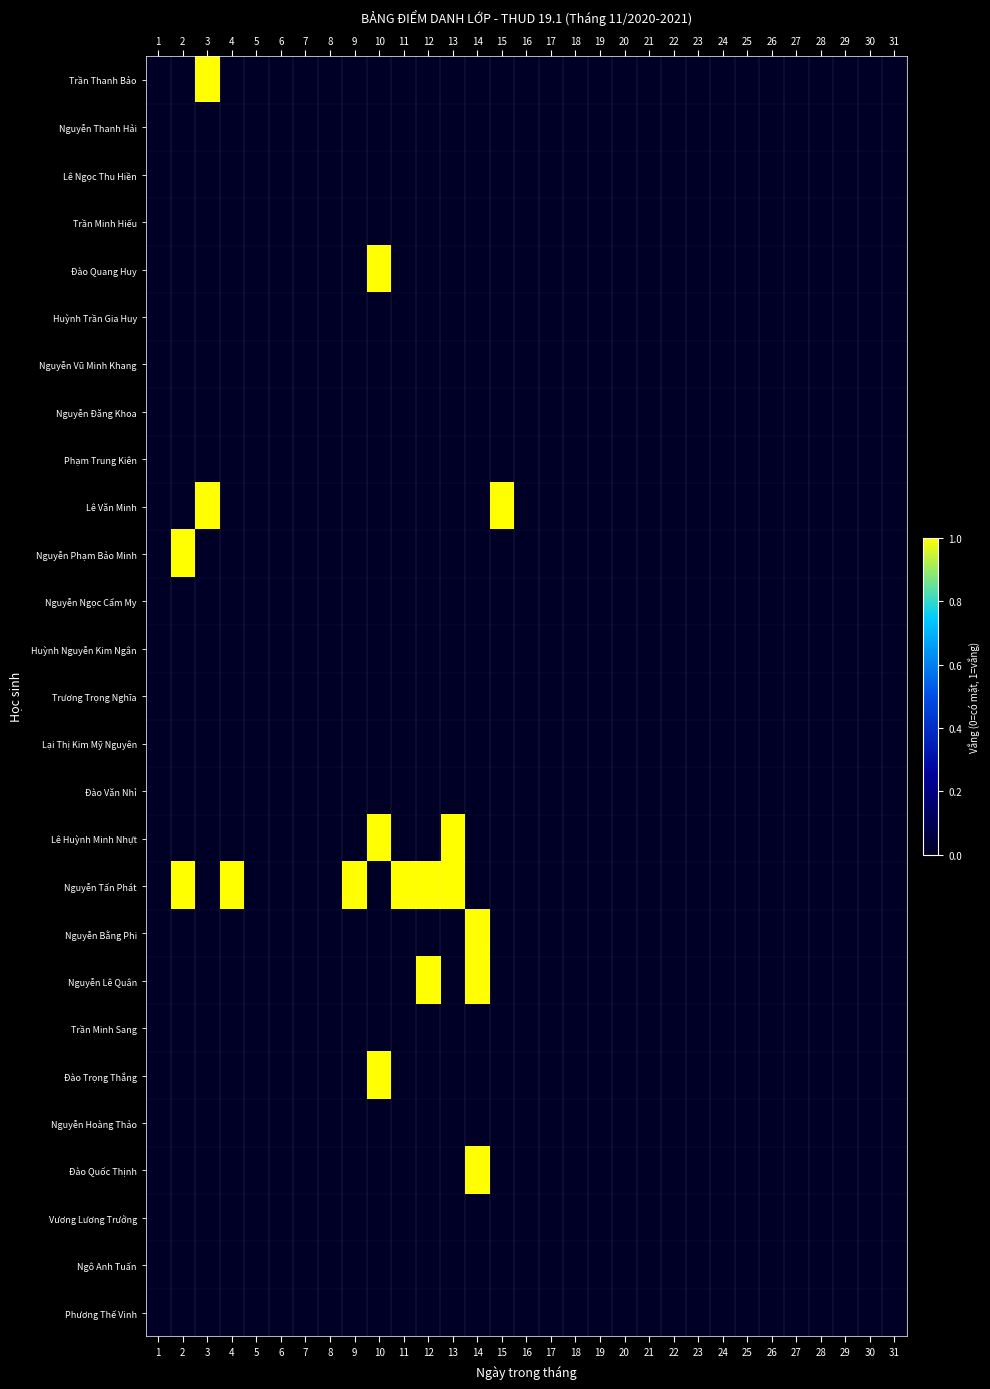

Reading left to right, extract all data points from this chart.

Trần Thanh Bảo: 1=0	2=0	3=1	4=0	5=0	6=0	7=0	8=0	9=0	10=0	11=0	12=0	13=0	14=0	15=0	16=0	17=0	18=0	19=0	20=0	21=0	22=0	23=0	24=0	25=0	26=0	27=0	28=0	29=0	30=0	31=0
Nguyễn Thanh Hải: 1=0	2=0	3=0	4=0	5=0	6=0	7=0	8=0	9=0	10=0	11=0	12=0	13=0	14=0	15=0	16=0	17=0	18=0	19=0	20=0	21=0	22=0	23=0	24=0	25=0	26=0	27=0	28=0	29=0	30=0	31=0
Lê Ngọc Thu Hiền: 1=0	2=0	3=0	4=0	5=0	6=0	7=0	8=0	9=0	10=0	11=0	12=0	13=0	14=0	15=0	16=0	17=0	18=0	19=0	20=0	21=0	22=0	23=0	24=0	25=0	26=0	27=0	28=0	29=0	30=0	31=0
Trần Minh Hiếu: 1=0	2=0	3=0	4=0	5=0	6=0	7=0	8=0	9=0	10=0	11=0	12=0	13=0	14=0	15=0	16=0	17=0	18=0	19=0	20=0	21=0	22=0	23=0	24=0	25=0	26=0	27=0	28=0	29=0	30=0	31=0
Đào Quang Huy: 1=0	2=0	3=0	4=0	5=0	6=0	7=0	8=0	9=0	10=1	11=0	12=0	13=0	14=0	15=0	16=0	17=0	18=0	19=0	20=0	21=0	22=0	23=0	24=0	25=0	26=0	27=0	28=0	29=0	30=0	31=0
Huỳnh Trần Gia Huy: 1=0	2=0	3=0	4=0	5=0	6=0	7=0	8=0	9=0	10=0	11=0	12=0	13=0	14=0	15=0	16=0	17=0	18=0	19=0	20=0	21=0	22=0	23=0	24=0	25=0	26=0	27=0	28=0	29=0	30=0	31=0
Nguyễn Vũ Minh Khang: 1=0	2=0	3=0	4=0	5=0	6=0	7=0	8=0	9=0	10=0	11=0	12=0	13=0	14=0	15=0	16=0	17=0	18=0	19=0	20=0	21=0	22=0	23=0	24=0	25=0	26=0	27=0	28=0	29=0	30=0	31=0
Nguyễn Đăng Khoa: 1=0	2=0	3=0	4=0	5=0	6=0	7=0	8=0	9=0	10=0	11=0	12=0	13=0	14=0	15=0	16=0	17=0	18=0	19=0	20=0	21=0	22=0	23=0	24=0	25=0	26=0	27=0	28=0	29=0	30=0	31=0
Phạm Trung Kiên: 1=0	2=0	3=0	4=0	5=0	6=0	7=0	8=0	9=0	10=0	11=0	12=0	13=0	14=0	15=0	16=0	17=0	18=0	19=0	20=0	21=0	22=0	23=0	24=0	25=0	26=0	27=0	28=0	29=0	30=0	31=0
Lê Văn Minh: 1=0	2=0	3=1	4=0	5=0	6=0	7=0	8=0	9=0	10=0	11=0	12=0	13=0	14=0	15=1	16=0	17=0	18=0	19=0	20=0	21=0	22=0	23=0	24=0	25=0	26=0	27=0	28=0	29=0	30=0	31=0
Nguyễn Phạm Bảo Minh: 1=0	2=1	3=0	4=0	5=0	6=0	7=0	8=0	9=0	10=0	11=0	12=0	13=0	14=0	15=0	16=0	17=0	18=0	19=0	20=0	21=0	22=0	23=0	24=0	25=0	26=0	27=0	28=0	29=0	30=0	31=0
Nguyễn Ngọc Cẩm My: 1=0	2=0	3=0	4=0	5=0	6=0	7=0	8=0	9=0	10=0	11=0	12=0	13=0	14=0	15=0	16=0	17=0	18=0	19=0	20=0	21=0	22=0	23=0	24=0	25=0	26=0	27=0	28=0	29=0	30=0	31=0
Huỳnh Nguyễn Kim Ngân: 1=0	2=0	3=0	4=0	5=0	6=0	7=0	8=0	9=0	10=0	11=0	12=0	13=0	14=0	15=0	16=0	17=0	18=0	19=0	20=0	21=0	22=0	23=0	24=0	25=0	26=0	27=0	28=0	29=0	30=0	31=0
Trương Trọng Nghĩa: 1=0	2=0	3=0	4=0	5=0	6=0	7=0	8=0	9=0	10=0	11=0	12=0	13=0	14=0	15=0	16=0	17=0	18=0	19=0	20=0	21=0	22=0	23=0	24=0	25=0	26=0	27=0	28=0	29=0	30=0	31=0
Lại Thị Kim Mỹ Nguyên: 1=0	2=0	3=0	4=0	5=0	6=0	7=0	8=0	9=0	10=0	11=0	12=0	13=0	14=0	15=0	16=0	17=0	18=0	19=0	20=0	21=0	22=0	23=0	24=0	25=0	26=0	27=0	28=0	29=0	30=0	31=0
Đào Văn Nhỉ: 1=0	2=0	3=0	4=0	5=0	6=0	7=0	8=0	9=0	10=0	11=0	12=0	13=0	14=0	15=0	16=0	17=0	18=0	19=0	20=0	21=0	22=0	23=0	24=0	25=0	26=0	27=0	28=0	29=0	30=0	31=0
Lê Huỳnh Minh Nhựt: 1=0	2=0	3=0	4=0	5=0	6=0	7=0	8=0	9=0	10=1	11=0	12=0	13=1	14=0	15=0	16=0	17=0	18=0	19=0	20=0	21=0	22=0	23=0	24=0	25=0	26=0	27=0	28=0	29=0	30=0	31=0
Nguyễn Tấn Phát: 1=0	2=1	3=0	4=1	5=0	6=0	7=0	8=0	9=1	10=0	11=1	12=1	13=1	14=0	15=0	16=0	17=0	18=0	19=0	20=0	21=0	22=0	23=0	24=0	25=0	26=0	27=0	28=0	29=0	30=0	31=0
Nguyễn Bằng Phi: 1=0	2=0	3=0	4=0	5=0	6=0	7=0	8=0	9=0	10=0	11=0	12=0	13=0	14=1	15=0	16=0	17=0	18=0	19=0	20=0	21=0	22=0	23=0	24=0	25=0	26=0	27=0	28=0	29=0	30=0	31=0
Nguyễn Lê Quân: 1=0	2=0	3=0	4=0	5=0	6=0	7=0	8=0	9=0	10=0	11=0	12=1	13=0	14=1	15=0	16=0	17=0	18=0	19=0	20=0	21=0	22=0	23=0	24=0	25=0	26=0	27=0	28=0	29=0	30=0	31=0
Trần Minh Sang: 1=0	2=0	3=0	4=0	5=0	6=0	7=0	8=0	9=0	10=0	11=0	12=0	13=0	14=0	15=0	16=0	17=0	18=0	19=0	20=0	21=0	22=0	23=0	24=0	25=0	26=0	27=0	28=0	29=0	30=0	31=0
Đào Trọng Thắng: 1=0	2=0	3=0	4=0	5=0	6=0	7=0	8=0	9=0	10=1	11=0	12=0	13=0	14=0	15=0	16=0	17=0	18=0	19=0	20=0	21=0	22=0	23=0	24=0	25=0	26=0	27=0	28=0	29=0	30=0	31=0
Nguyễn Hoàng Thảo: 1=0	2=0	3=0	4=0	5=0	6=0	7=0	8=0	9=0	10=0	11=0	12=0	13=0	14=0	15=0	16=0	17=0	18=0	19=0	20=0	21=0	22=0	23=0	24=0	25=0	26=0	27=0	28=0	29=0	30=0	31=0
Đào Quốc Thịnh: 1=0	2=0	3=0	4=0	5=0	6=0	7=0	8=0	9=0	10=0	11=0	12=0	13=0	14=1	15=0	16=0	17=0	18=0	19=0	20=0	21=0	22=0	23=0	24=0	25=0	26=0	27=0	28=0	29=0	30=0	31=0
Vương Lương Trưởng: 1=0	2=0	3=0	4=0	5=0	6=0	7=0	8=0	9=0	10=0	11=0	12=0	13=0	14=0	15=0	16=0	17=0	18=0	19=0	20=0	21=0	22=0	23=0	24=0	25=0	26=0	27=0	28=0	29=0	30=0	31=0
Ngô Anh Tuấn: 1=0	2=0	3=0	4=0	5=0	6=0	7=0	8=0	9=0	10=0	11=0	12=0	13=0	14=0	15=0	16=0	17=0	18=0	19=0	20=0	21=0	22=0	23=0	24=0	25=0	26=0	27=0	28=0	29=0	30=0	31=0
Phương Thế Vinh: 1=0	2=0	3=0	4=0	5=0	6=0	7=0	8=0	9=0	10=0	11=0	12=0	13=0	14=0	15=0	16=0	17=0	18=0	19=0	20=0	21=0	22=0	23=0	24=0	25=0	26=0	27=0	28=0	29=0	30=0	31=0